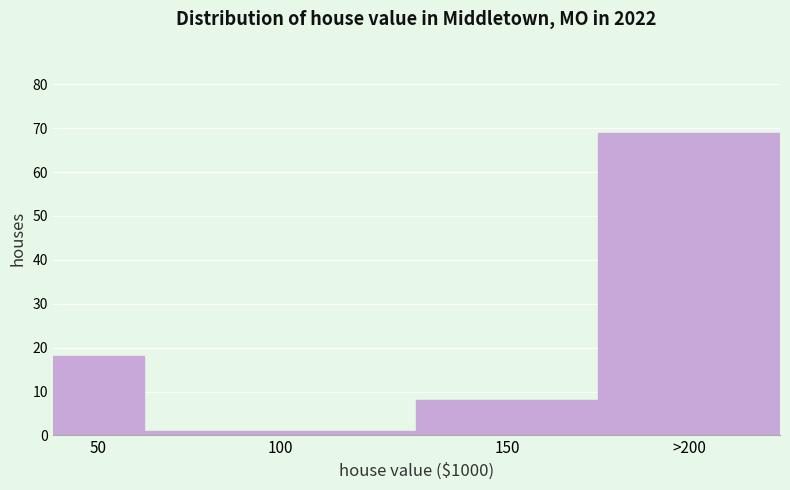

Reading left to right, extract all data points from this chart.

18	1	8	69